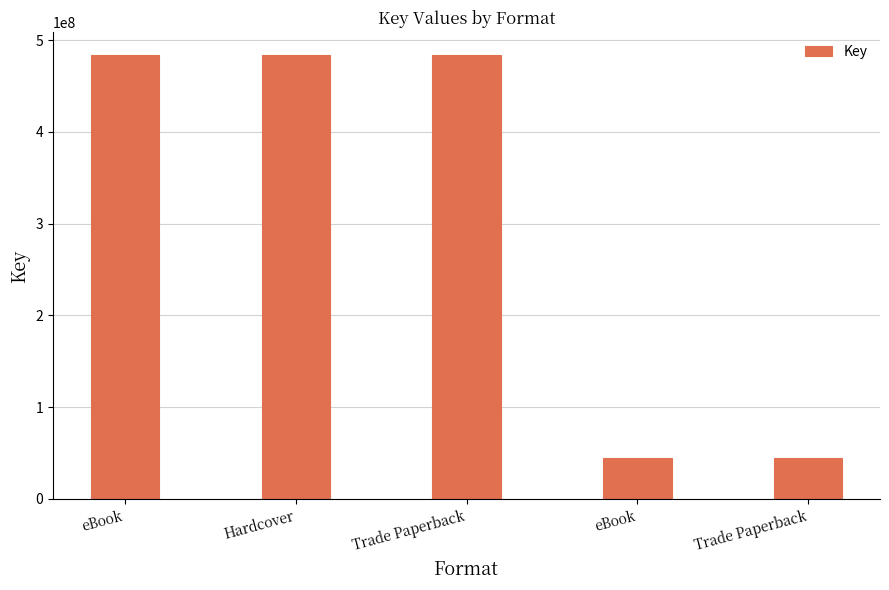

What value does the data have at eBook, to the nearest 10?

44172920